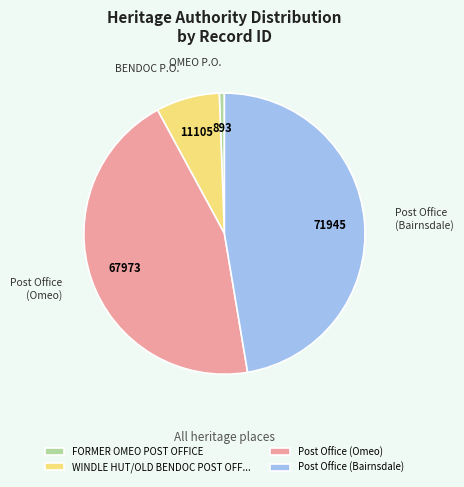

Is there a majority slice in this chart?

No